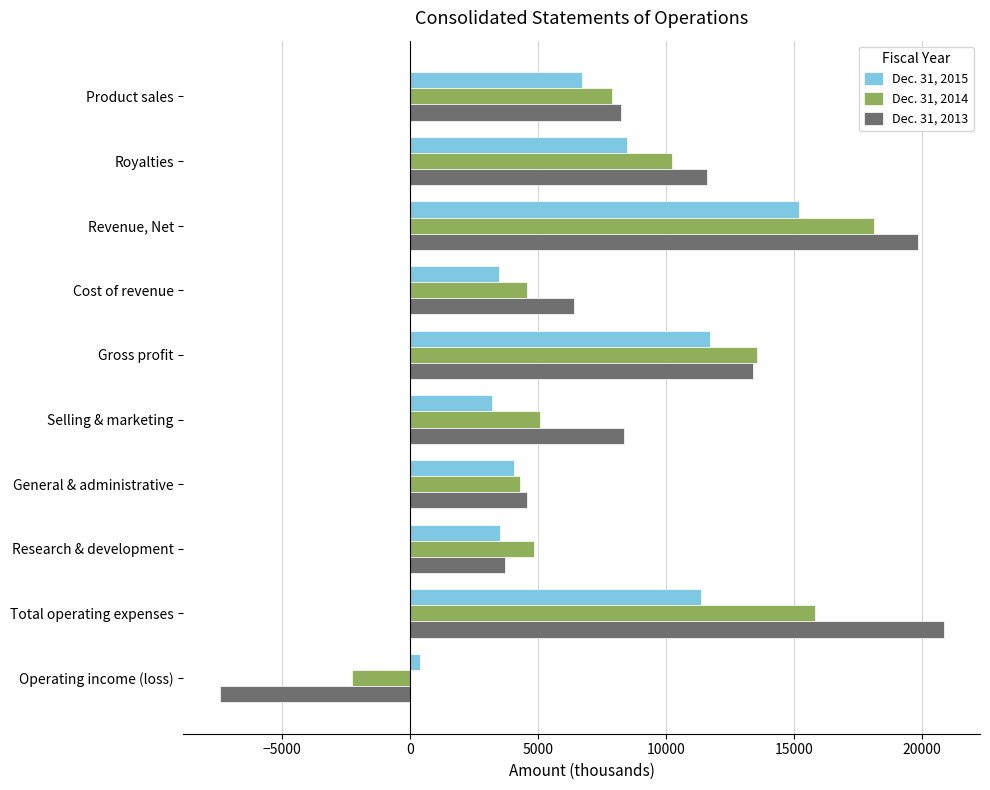

Which series has the largest range (max minus min)?

Dec. 31, 2013